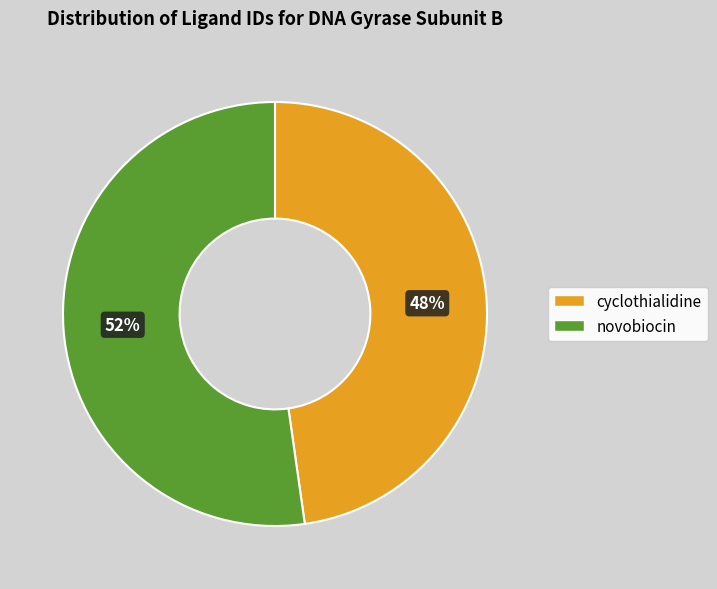

To the nearest percent, what percentage of the pie is novobiocin?

52%